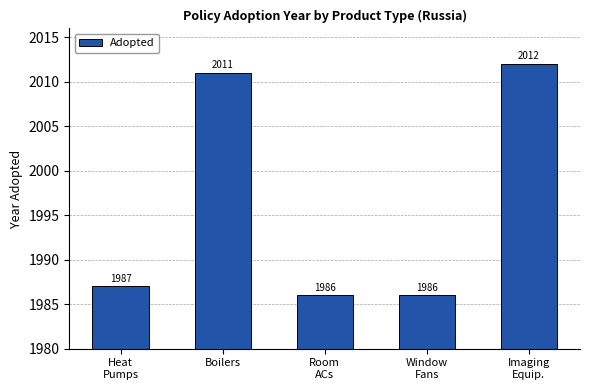

What is the sum of all values?

9982